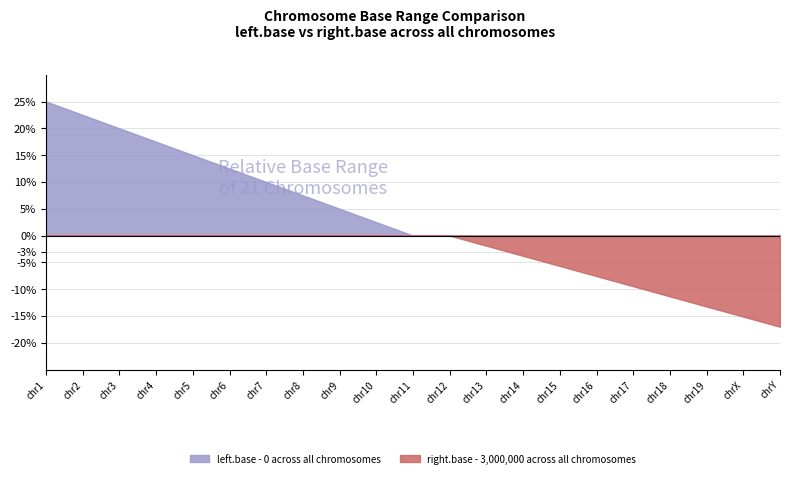

True or false: right.base and left.base cross at least once.

False